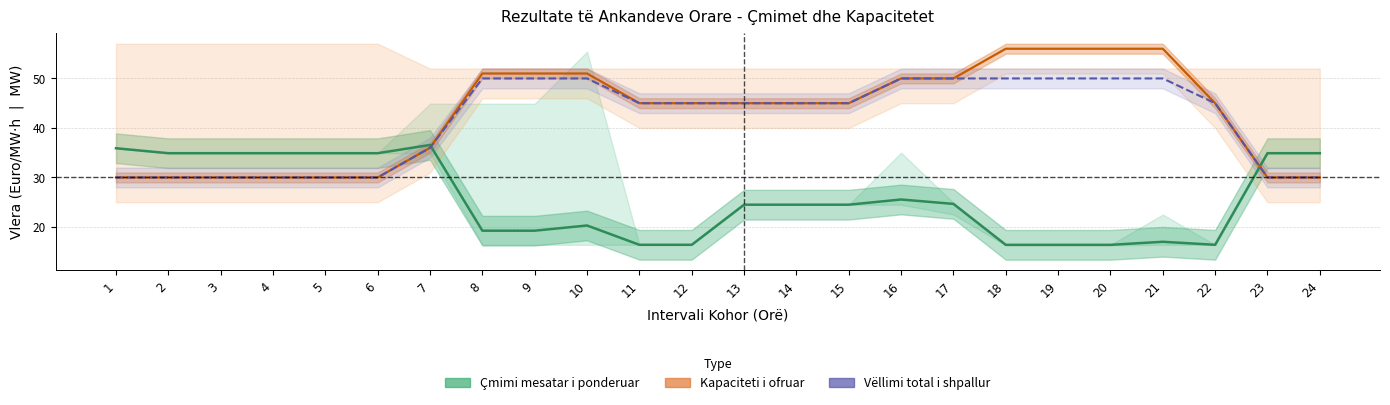

Does the chart have visible grid lines?

Yes